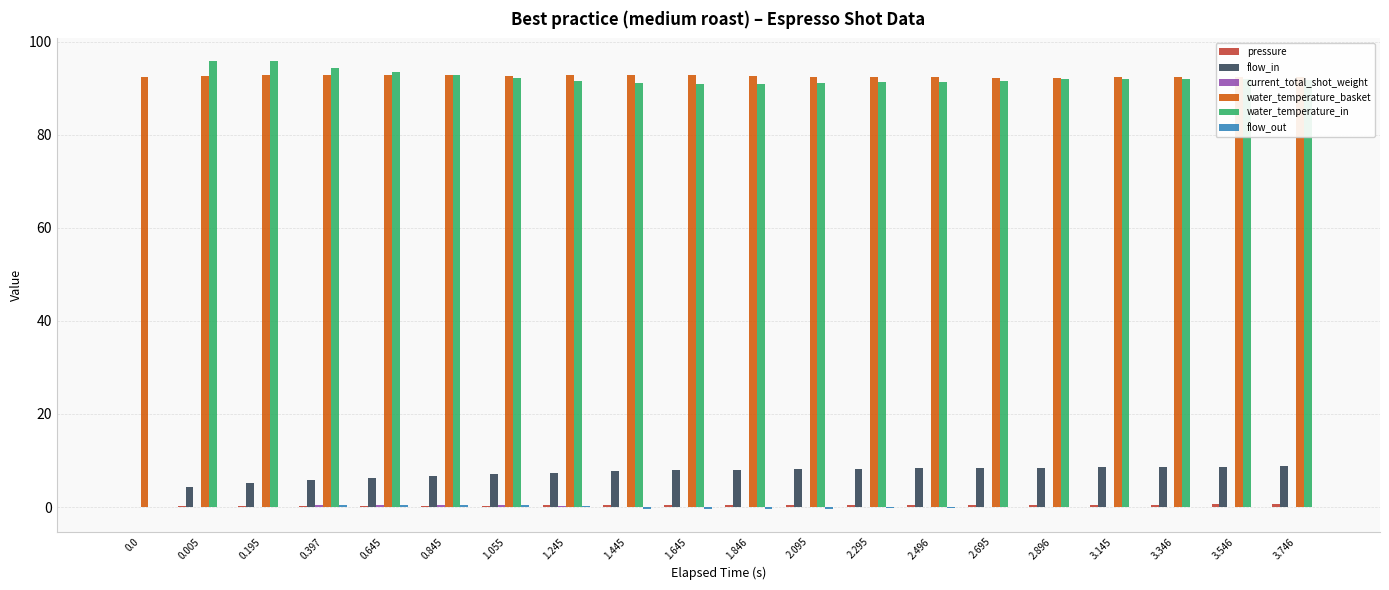

Which series has the largest range (max minus min)?

water_temperature_in